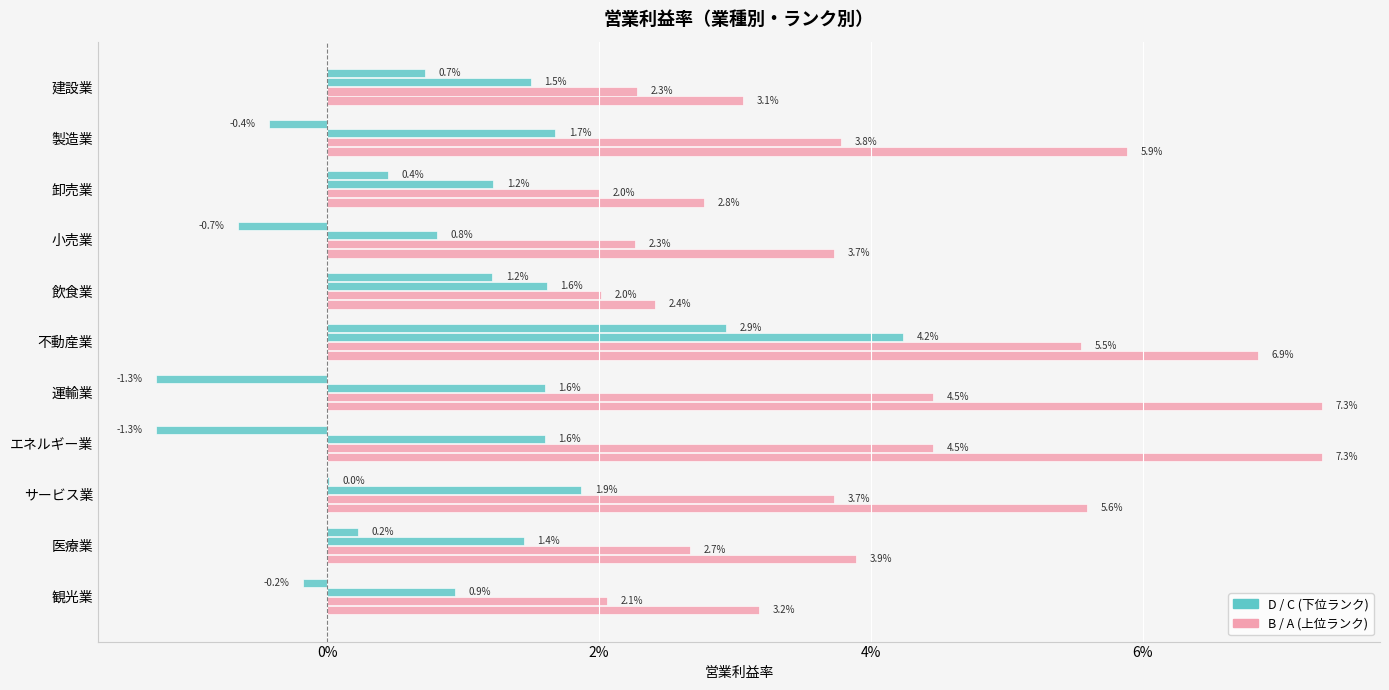

Are the bars horizontal?

Yes